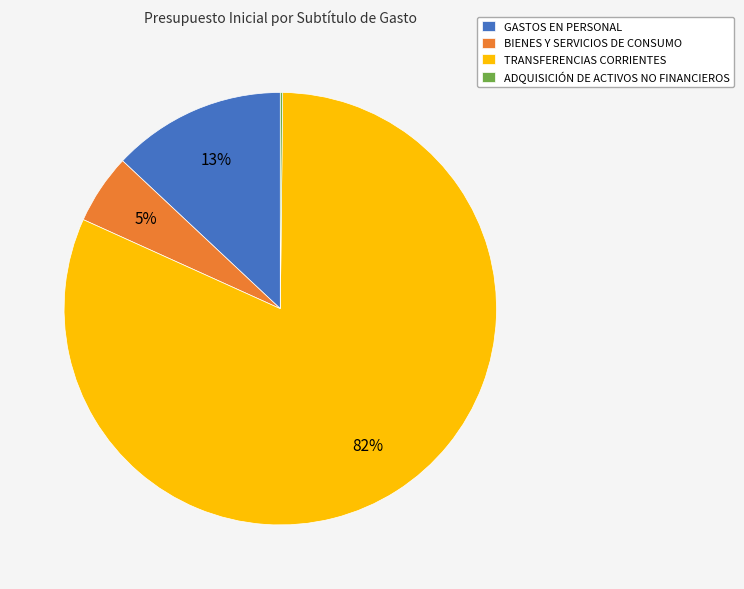

Between TRANSFERENCIAS CORRIENTES and BIENES Y SERVICIOS DE CONSUMO, which is larger?

TRANSFERENCIAS CORRIENTES